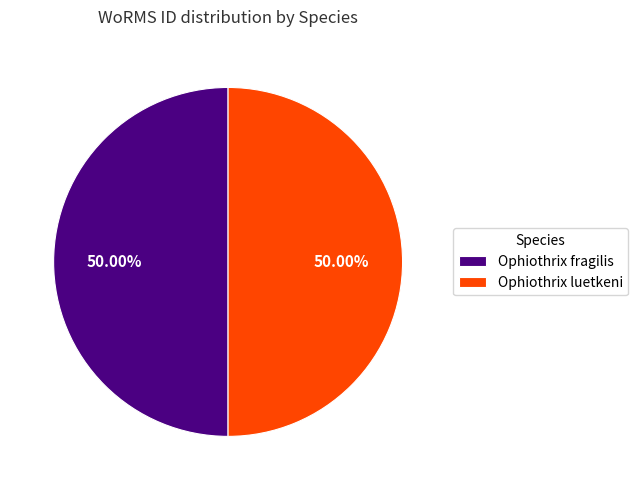

What is the ratio of the value at Ophiothrix fragilis to the value at Ophiothrix luetkeni?

1.0